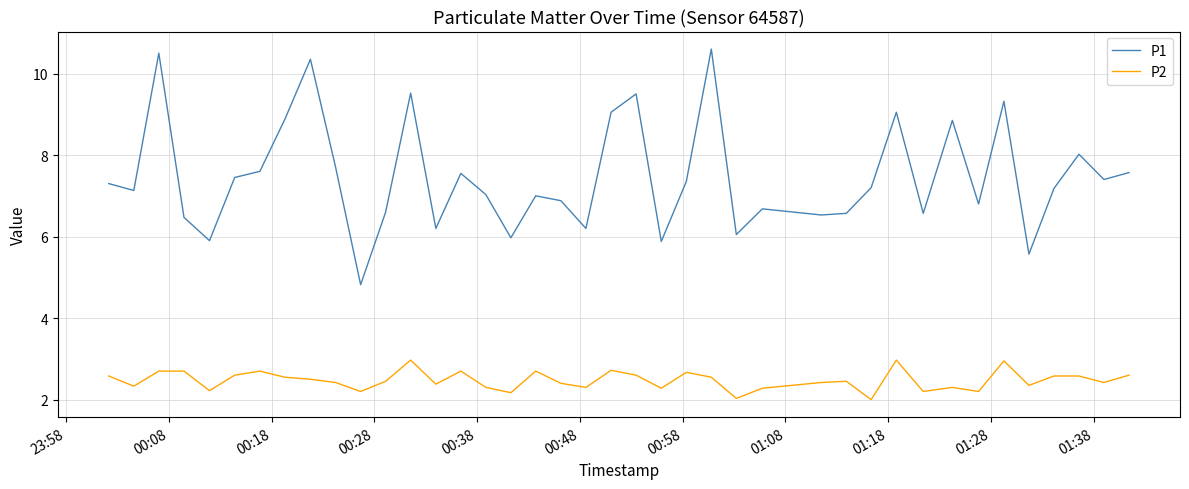

What is the minimum value shown in the chart?

2.0